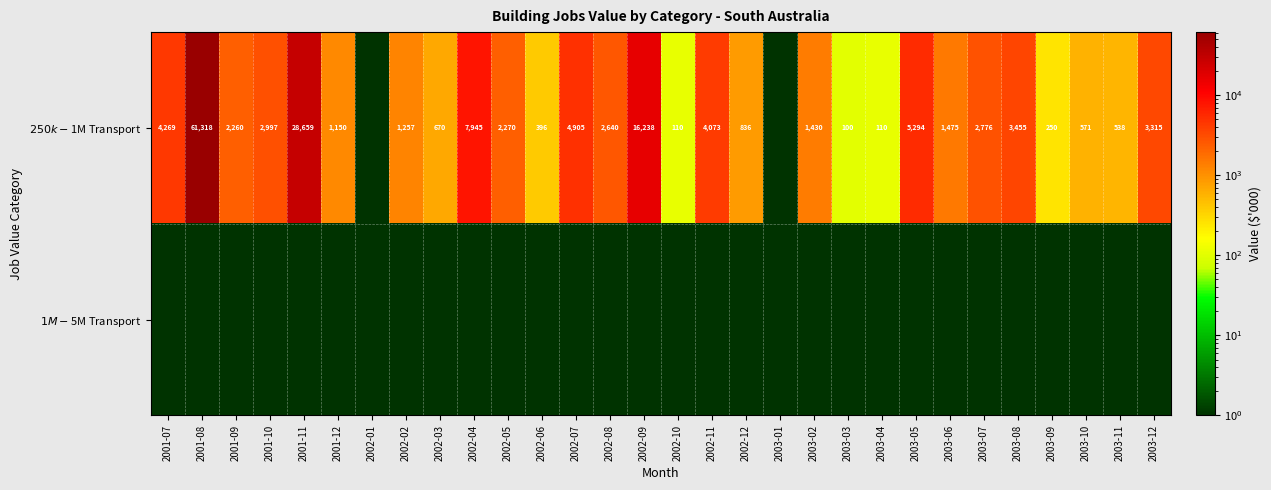

Rank the series at 2002-09 from highest to lowest value.

$250k-$1M Transport, $1M-$5M Transport